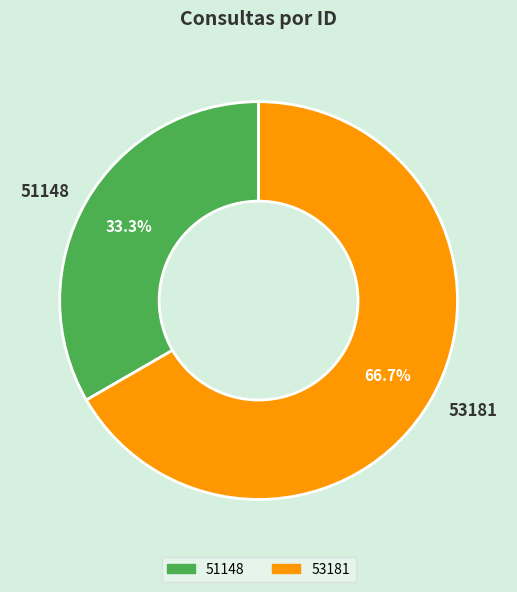

Which has a higher value, 51148 or 53181?

53181